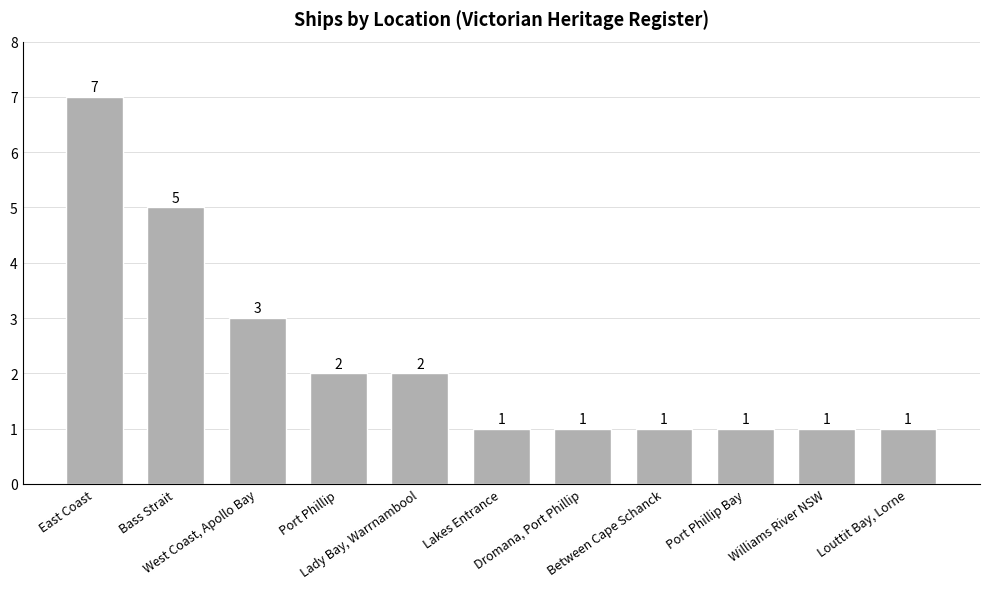

What is the difference between the second highest and minimum values?

4